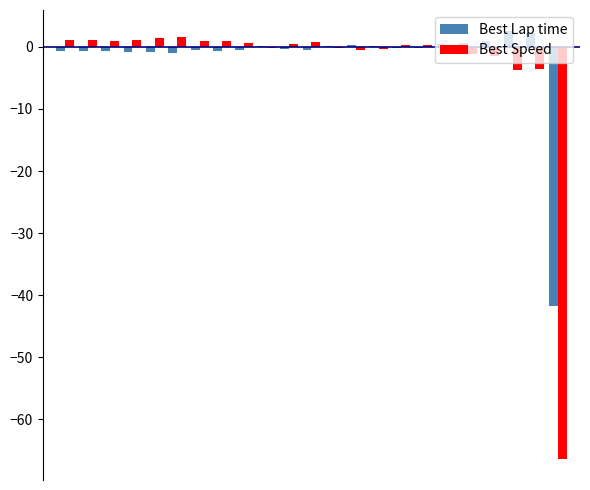

How many series are shown in this chart?

2